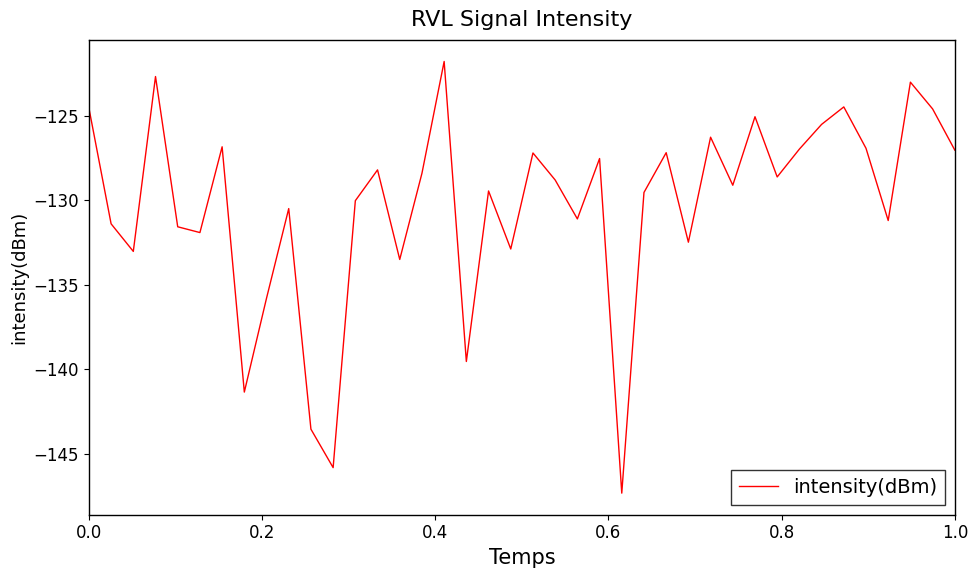

What is the sum of all values?

-5212.2